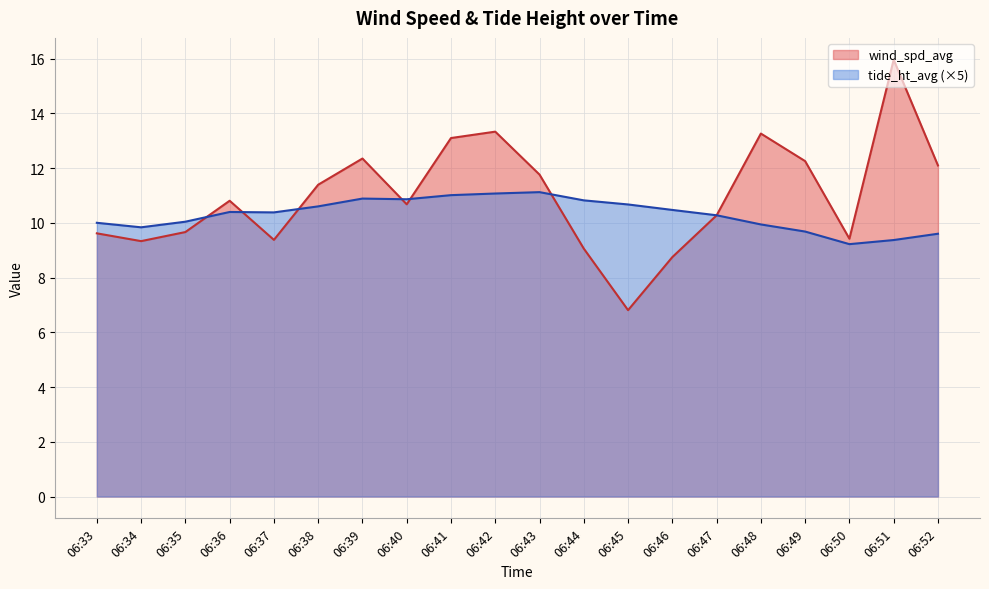

Which series has the largest total across all categories?

wind_spd_avg